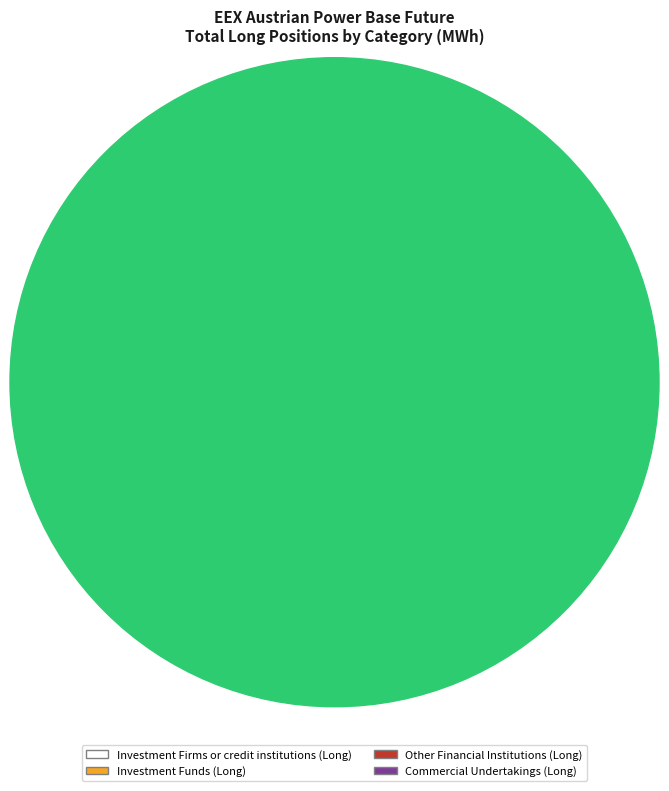

Which has a higher value, Commercial Undertakings (Long) or Investment Firms or credit institutions (Long)?

Investment Firms or credit institutions (Long)